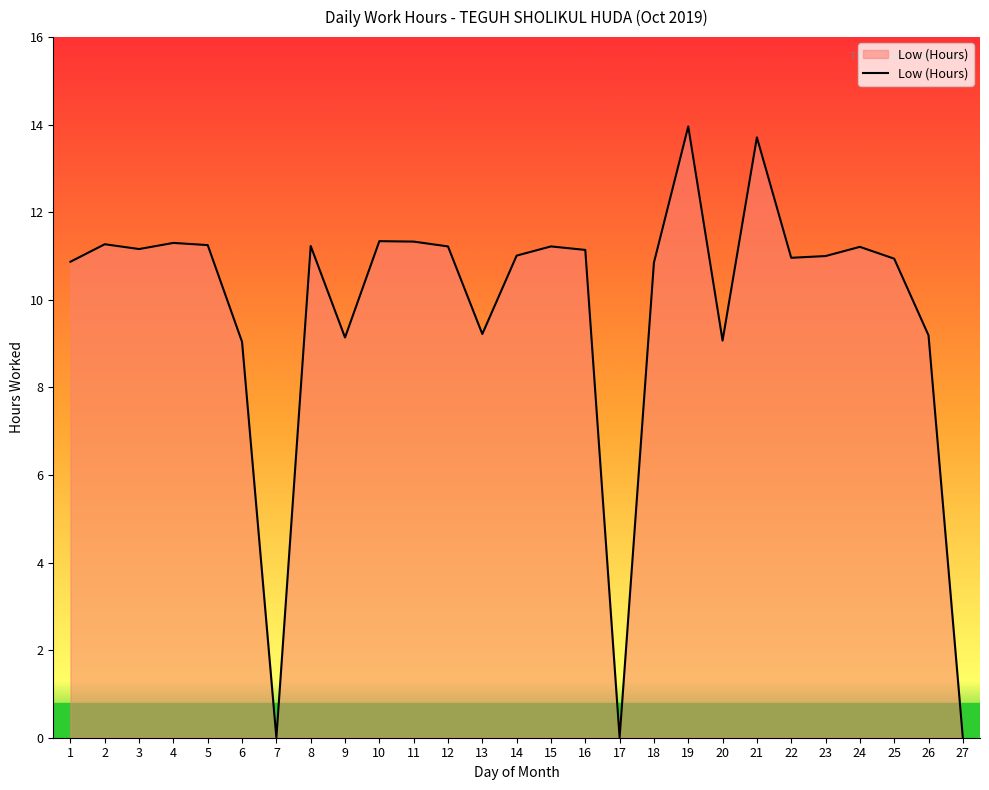

The value at 2 is 11.3. True or false?

True